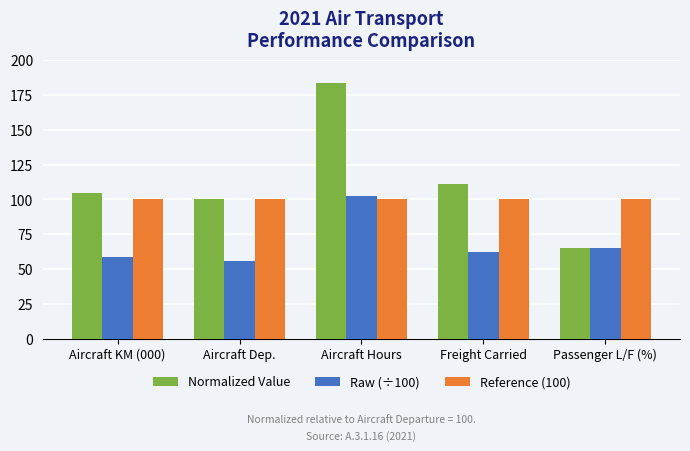

What is the approximate value of Reference (100) at Freight Carried?

100.0